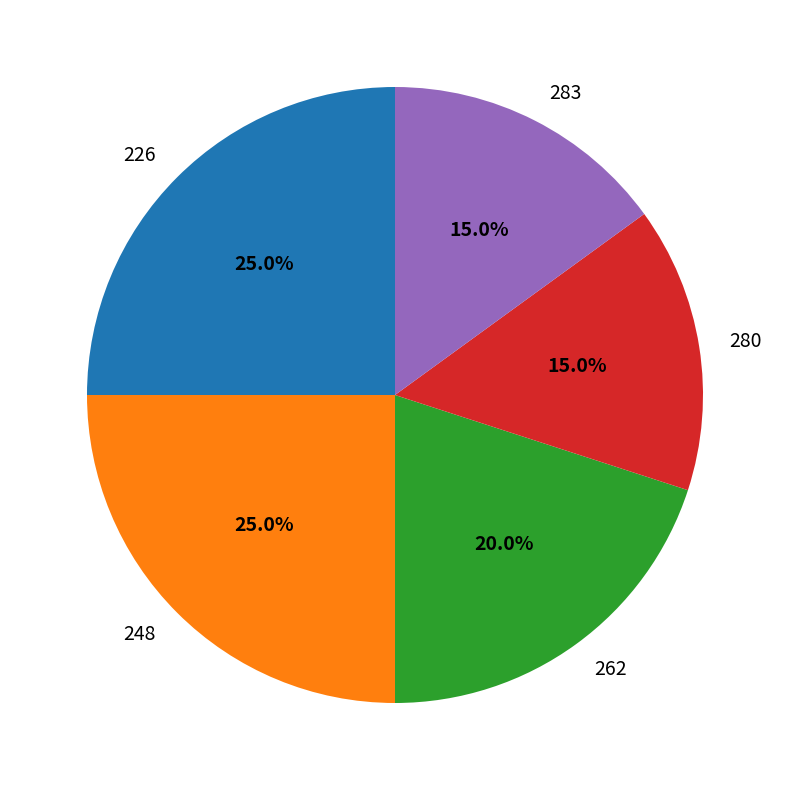

Combined, do 262 and 226 account for over 50%?

No